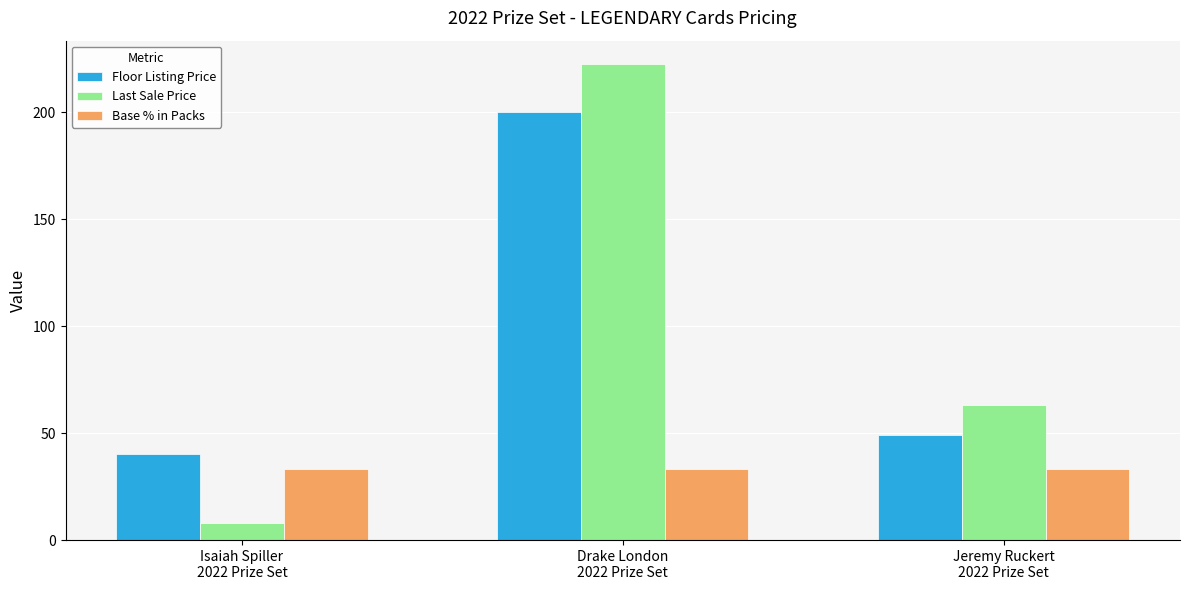

What are all the series names shown in the legend?

Floor Listing Price, Last Sale Price, Base % in Packs